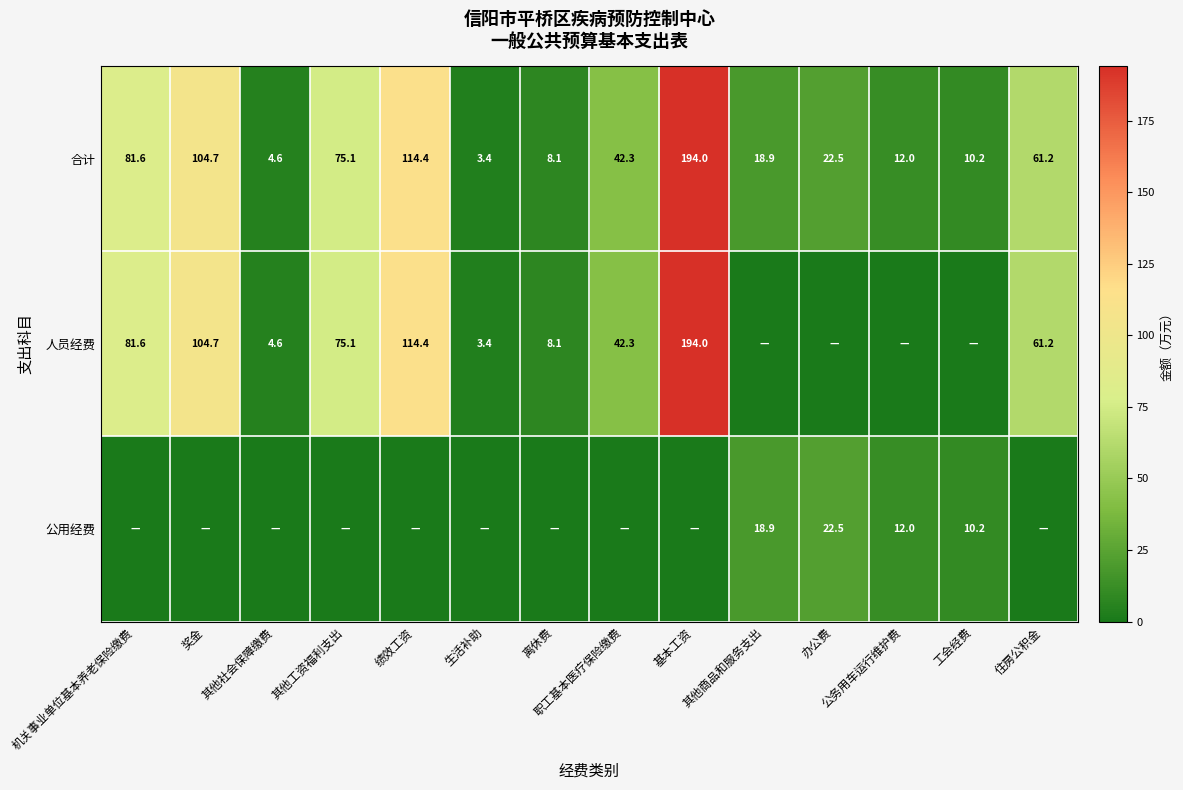

What is the lowest value of the 合计 series?

3.4